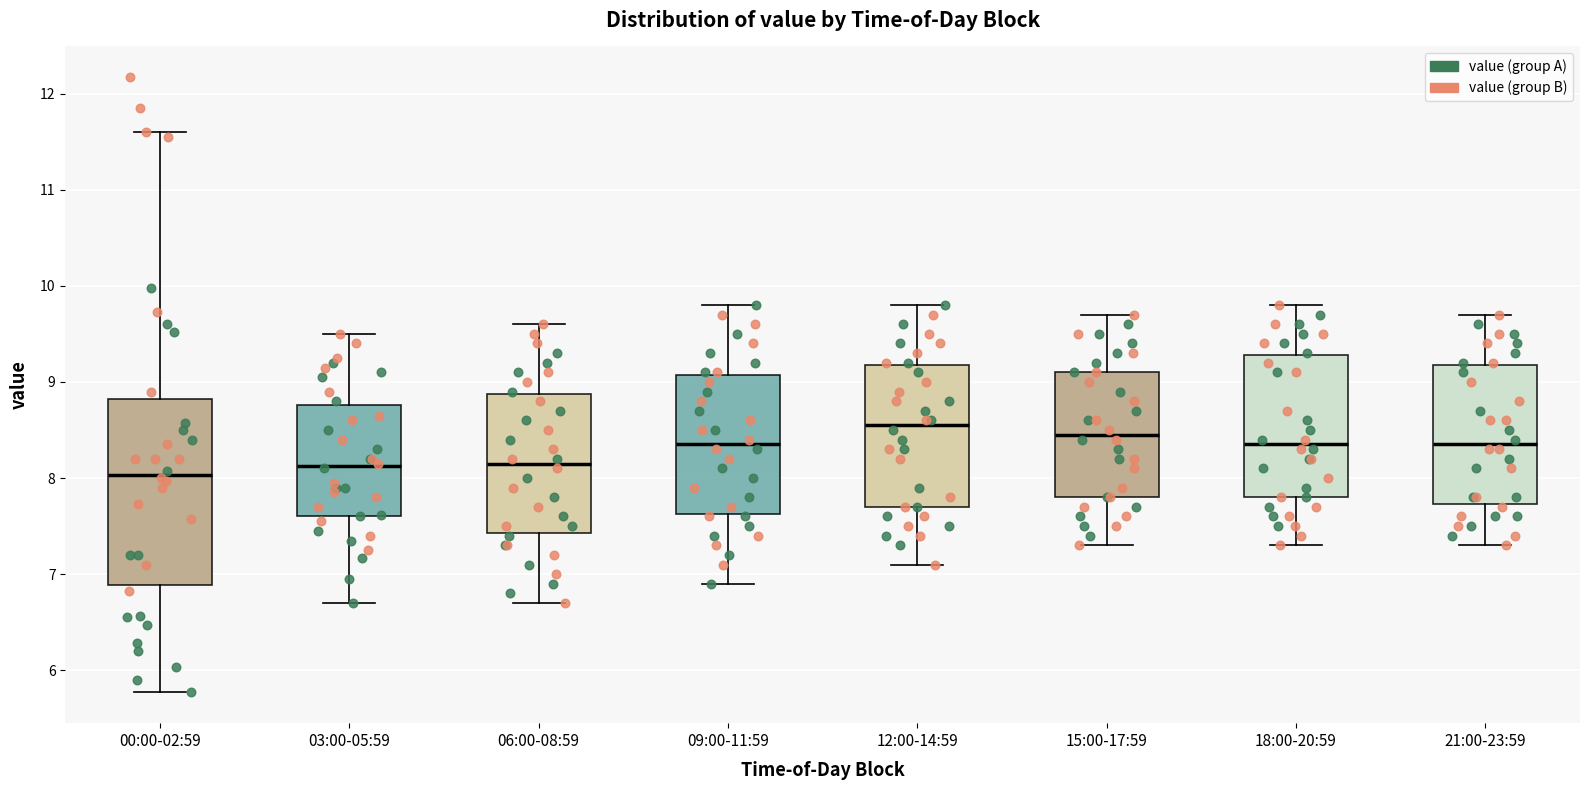

Reading left to right, read every box against the y-axis: the position of its median line, the range the box covers, and the ends of its whiskers. The values are not printed on the chart, so give them approximately, as read against the axis.

00:00-02:59: median 8.0, box 6.9 to 8.8, whiskers 5.8 to 11.6
03:00-05:59: median 8.1, box 7.6 to 8.8, whiskers 6.7 to 9.5
06:00-08:59: median 8.2, box 7.4 to 8.9, whiskers 6.7 to 9.6
09:00-11:59: median 8.4, box 7.6 to 9.1, whiskers 6.9 to 9.8
12:00-14:59: median 8.6, box 7.7 to 9.2, whiskers 7.1 to 9.8
15:00-17:59: median 8.5, box 7.8 to 9.1, whiskers 7.3 to 9.7
18:00-20:59: median 8.4, box 7.8 to 9.3, whiskers 7.3 to 9.8
21:00-23:59: median 8.4, box 7.7 to 9.2, whiskers 7.3 to 9.7